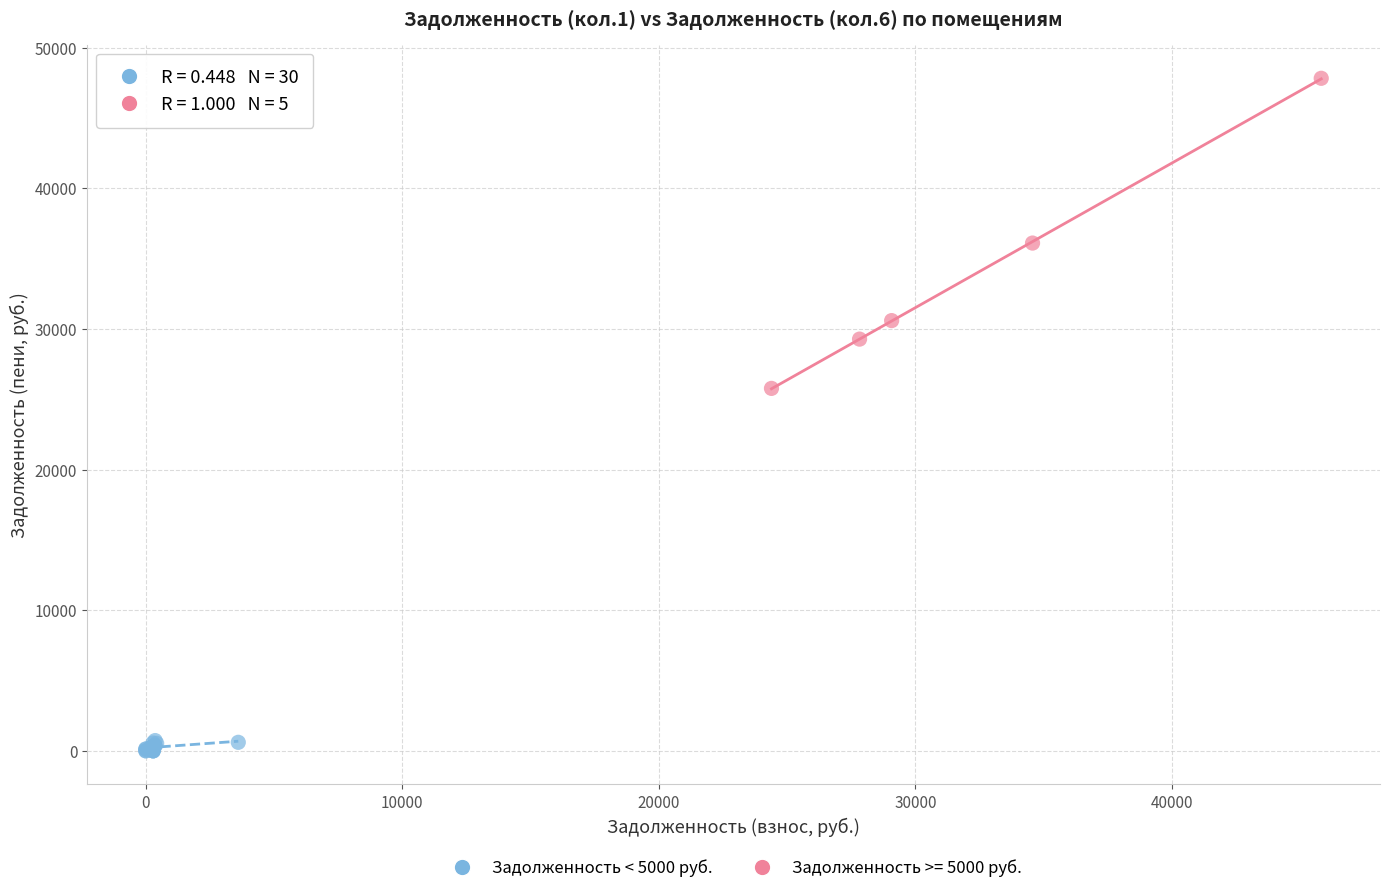

Which series reaches the maximum Y coordinate?

Задолженность >= 5000 руб.